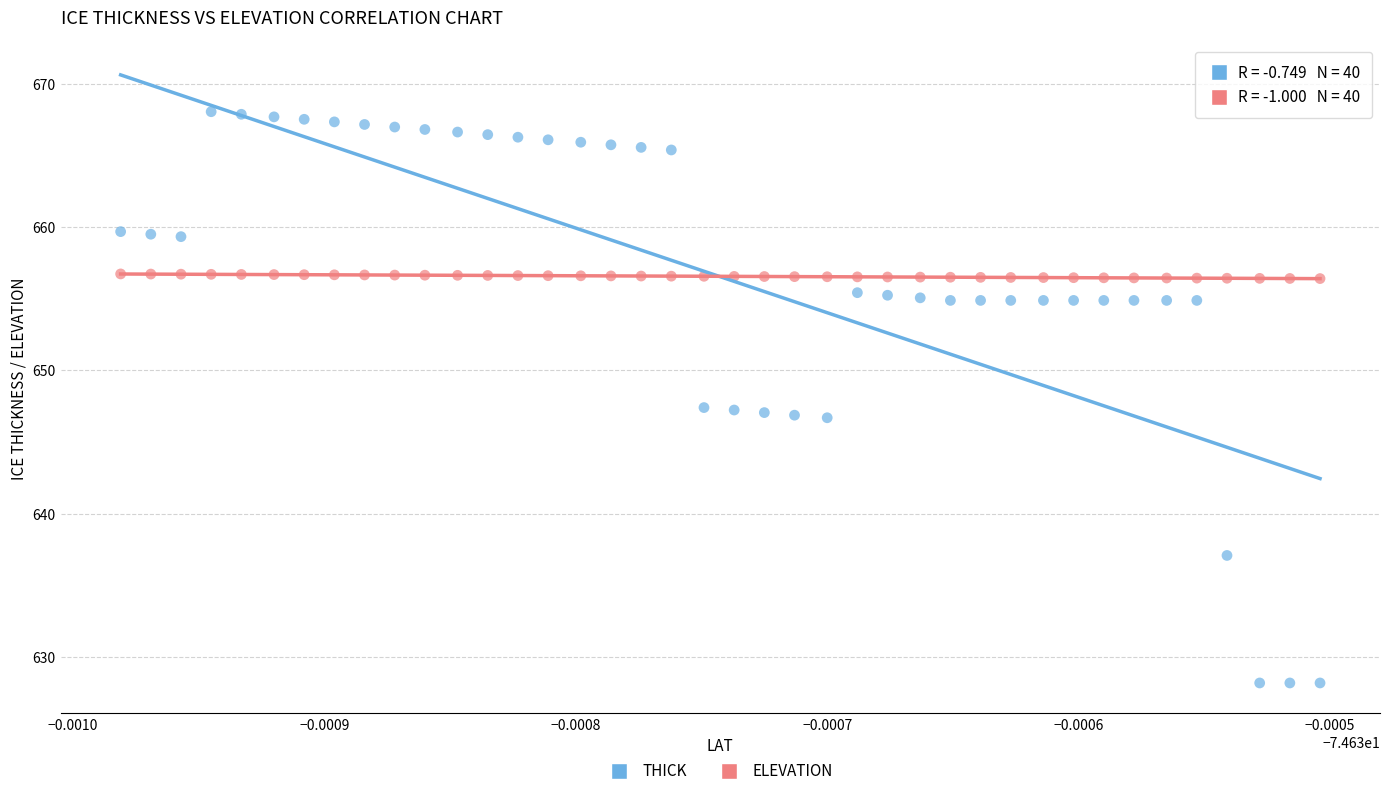

Across all data points, what is the range of Y values (max minus min)?

39.9